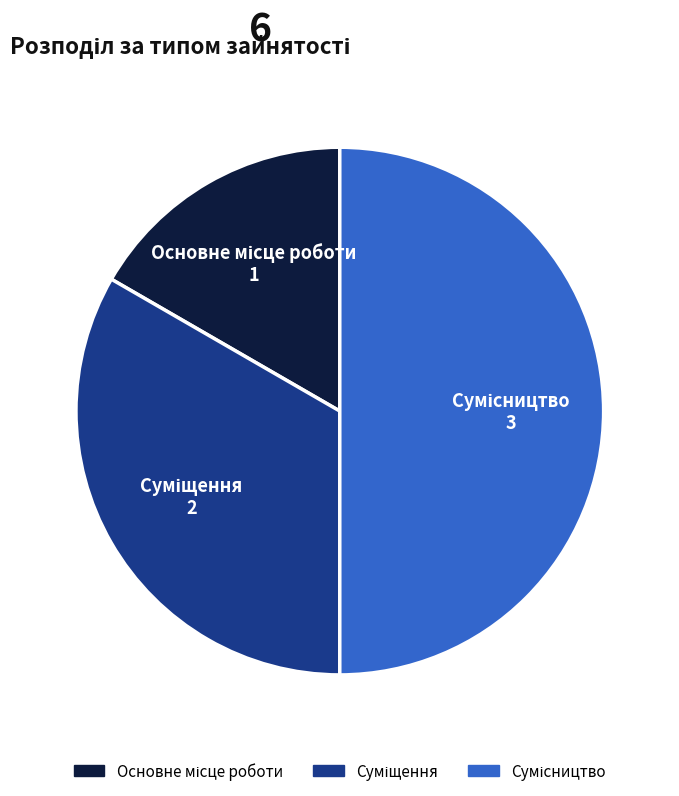

Count the number of slices in the pie.

3